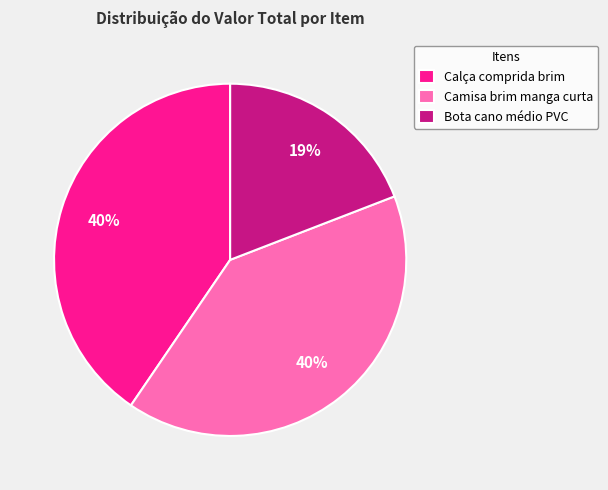

How many slices are in this pie chart?

3